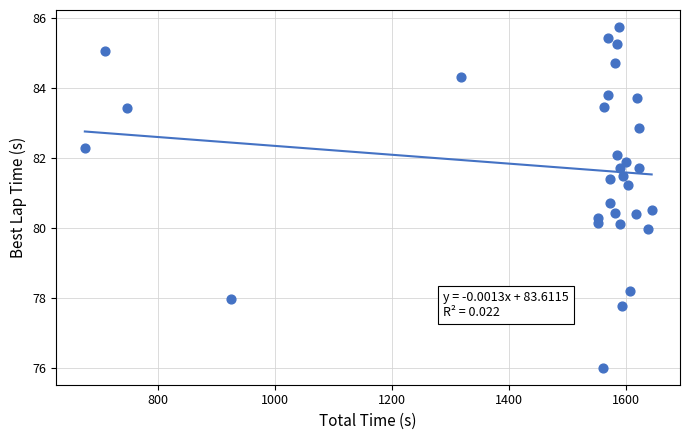

What is the range of Y values (max minus min)?

9.7